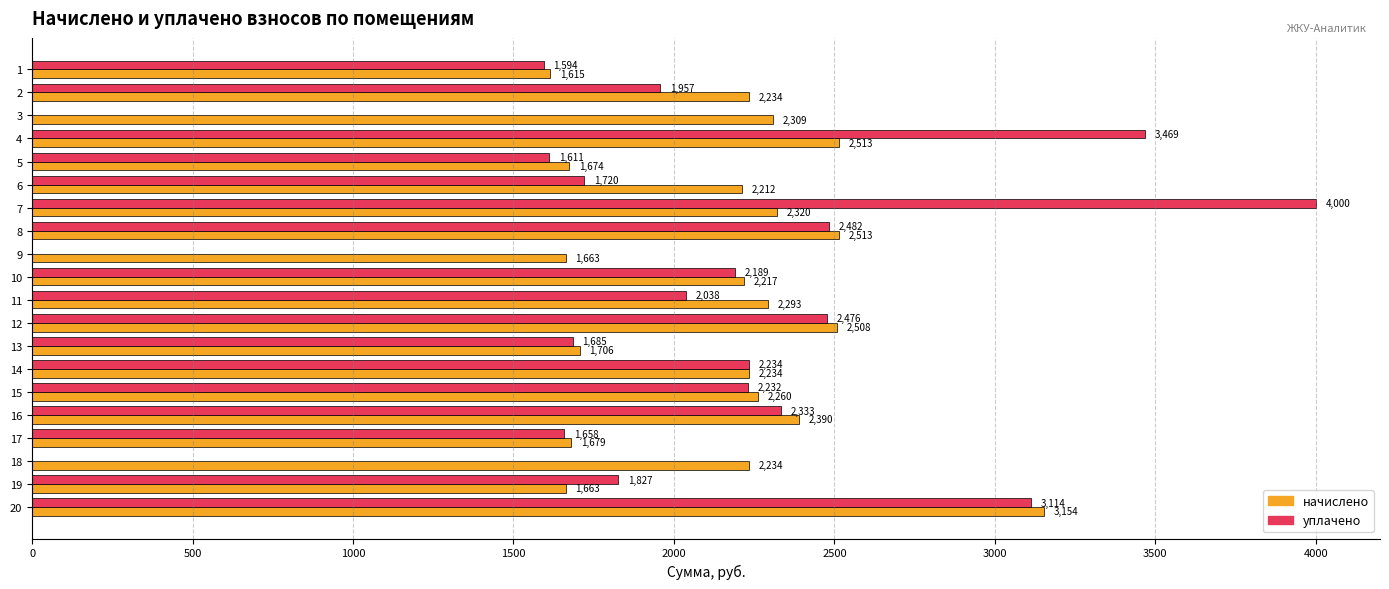

Which label corresponds to the largest value in the chart?

7